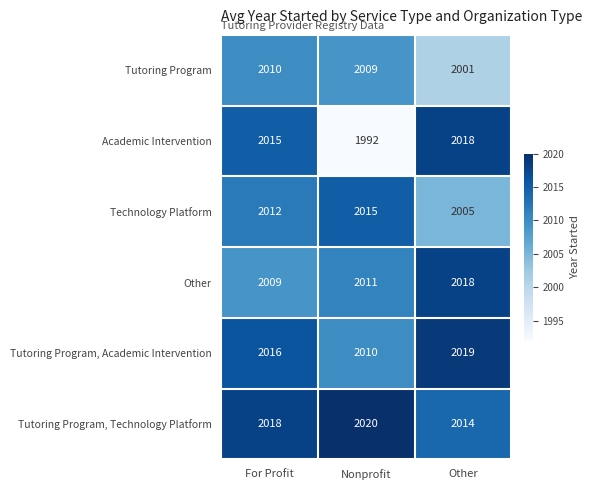

Reading right to left, extract all data points from this chart.

Tutoring Program: Other=2001	Nonprofit=2009	For Profit=2010
Academic Intervention: Other=2018	Nonprofit=1992	For Profit=2015
Technology Platform: Other=2005	Nonprofit=2015	For Profit=2012
Other: Other=2018	Nonprofit=2011	For Profit=2009
Tutoring Program, Academic Intervention: Other=2019	Nonprofit=2010	For Profit=2016
Tutoring Program, Technology Platform: Other=2014	Nonprofit=2020	For Profit=2018